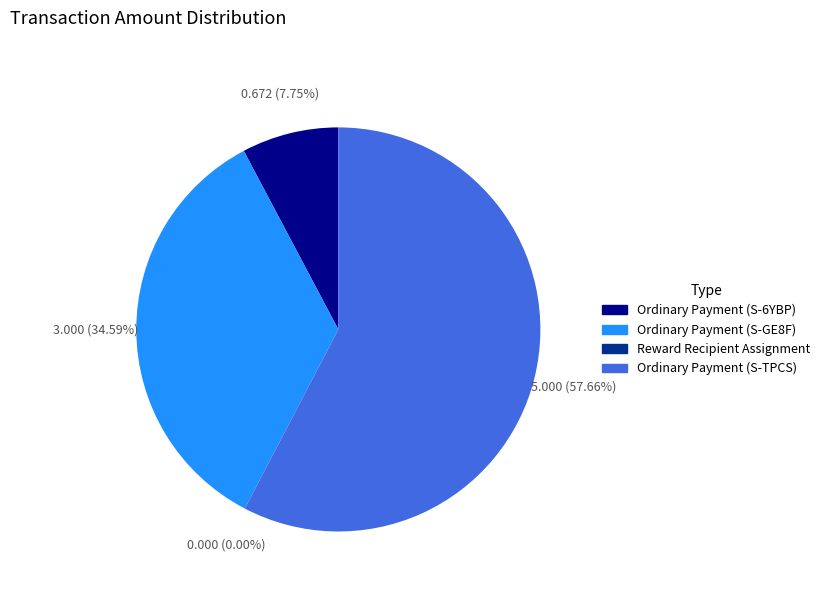

To the nearest percent, what is the difference between the Ordinary Payment (S-GE8F) and Ordinary Payment (S-TPCS) slice percentages?

23%